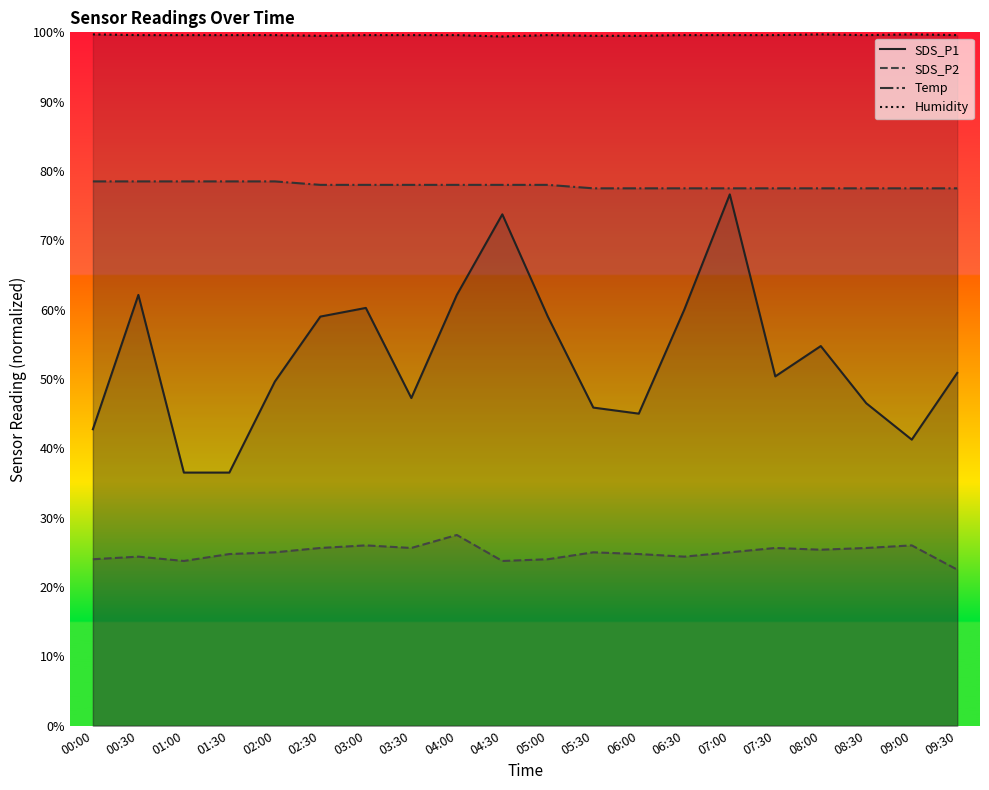

What is the approximate value of Temp at 00:30?

78.5